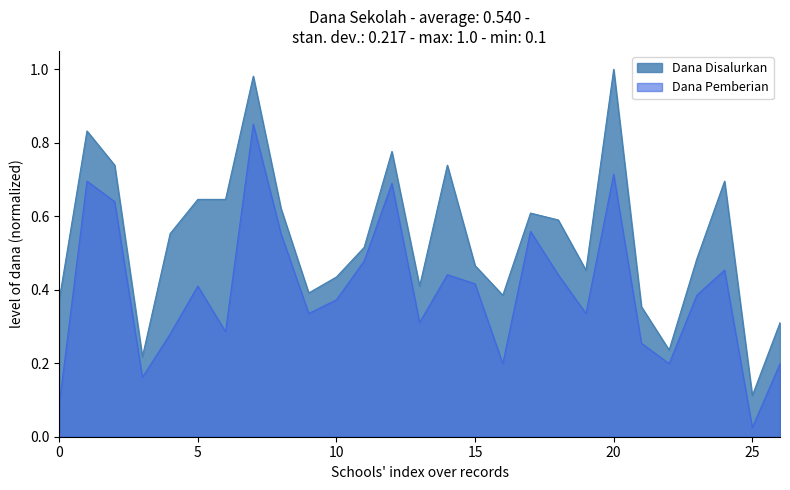

The Dana Disalurkan series shows 0.2 at 5. True or false?

False